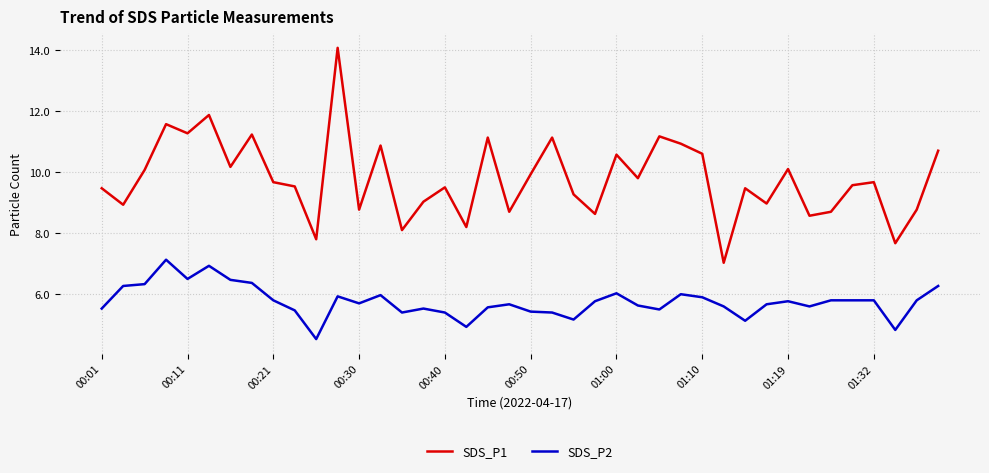

Which series has the largest total across all categories?

SDS_P1